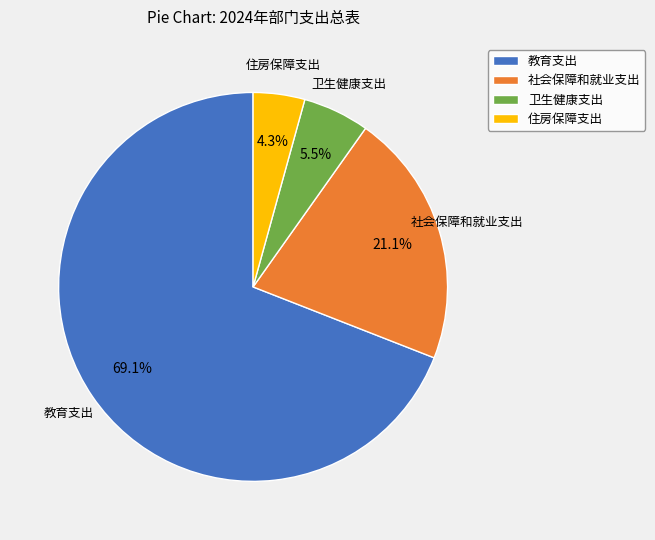

Count the number of slices in the pie.

4